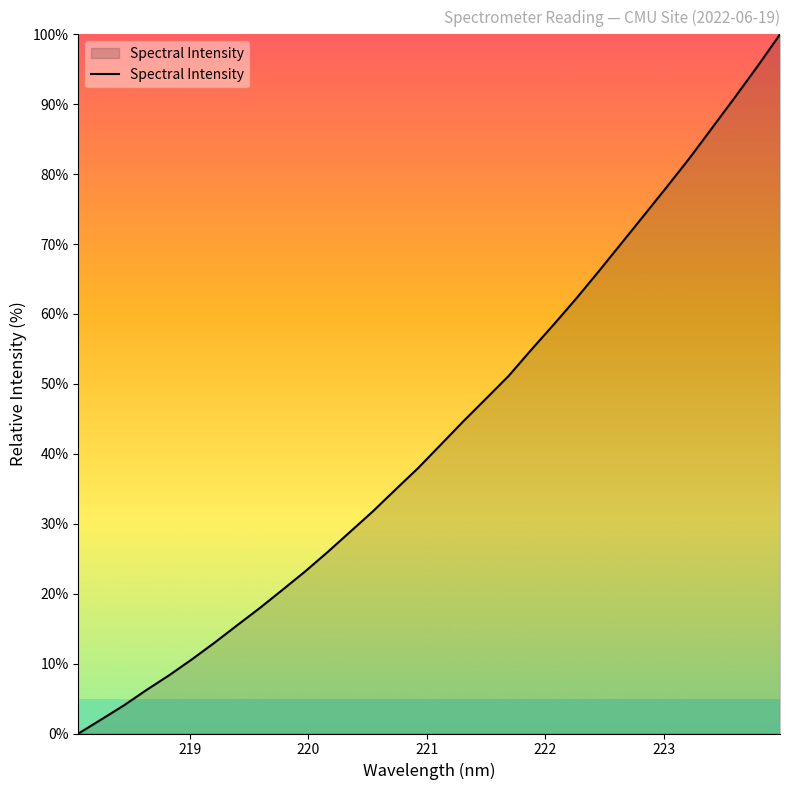

What is the difference between the maximum and minimum values?

100.0